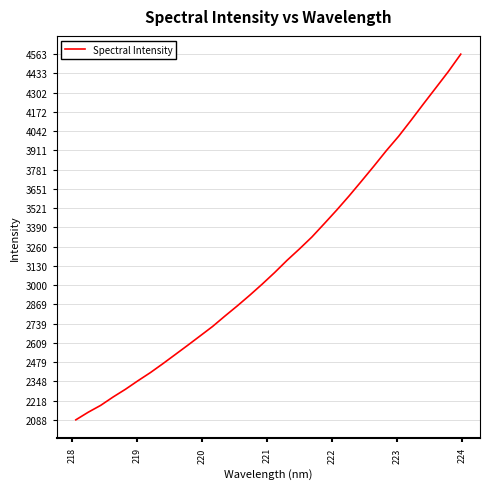

What is the difference between the maximum and minimum values?

2475.0